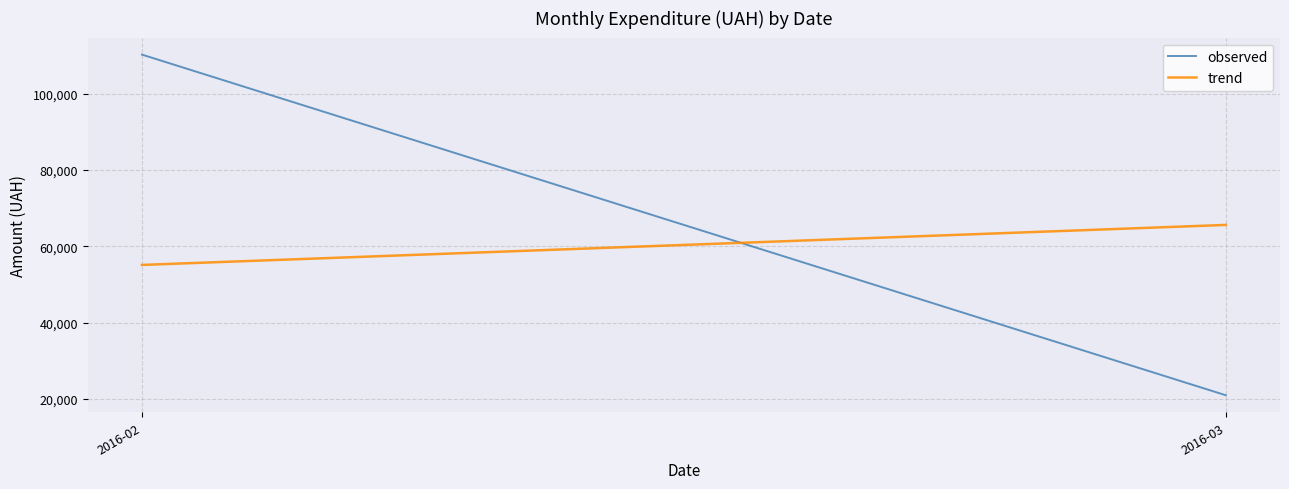

What is the value of the trend point at the 1st from the left?

55097.0